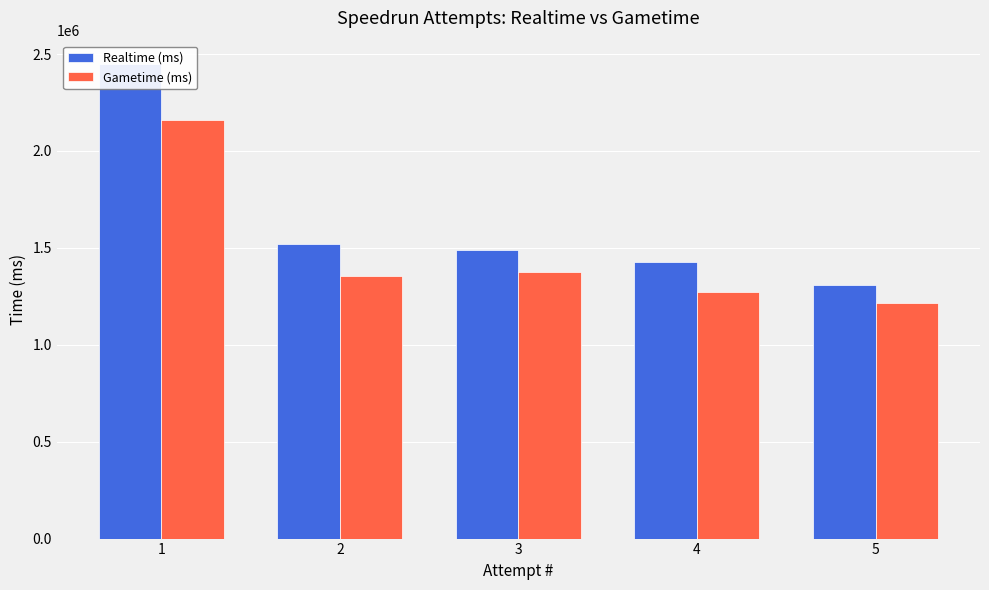

What is the difference between the maximum and minimum values in the Gametime (ms) series?

944668